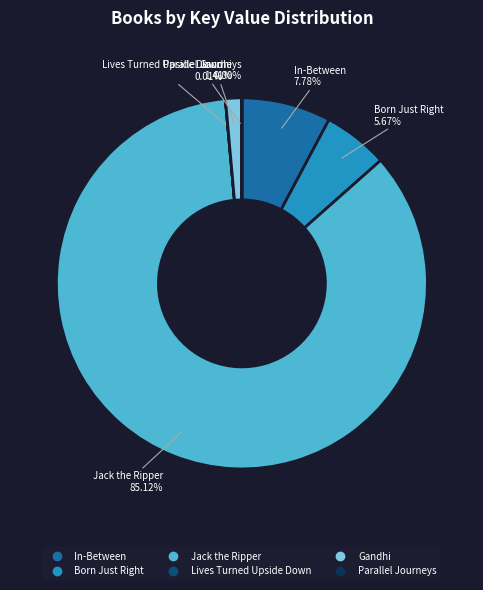

Is there any slice that represents more than half of the pie?

Yes